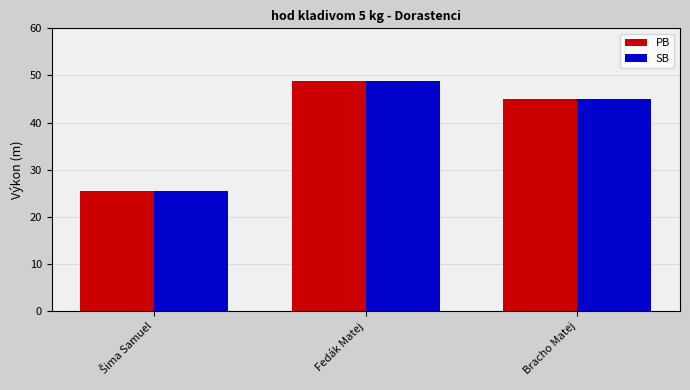

What is the average value of the SB series?

39.7